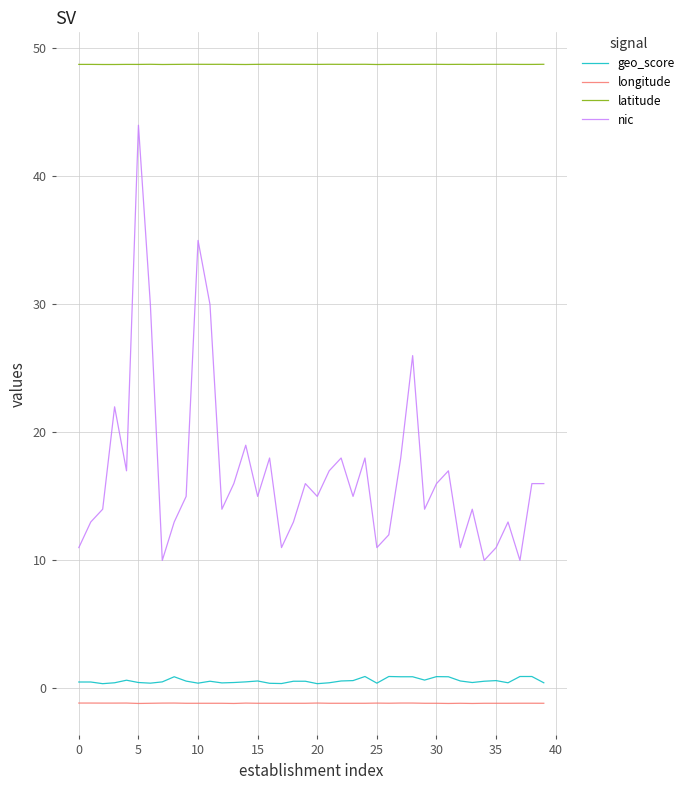

Which series has the largest total across all categories?

latitude